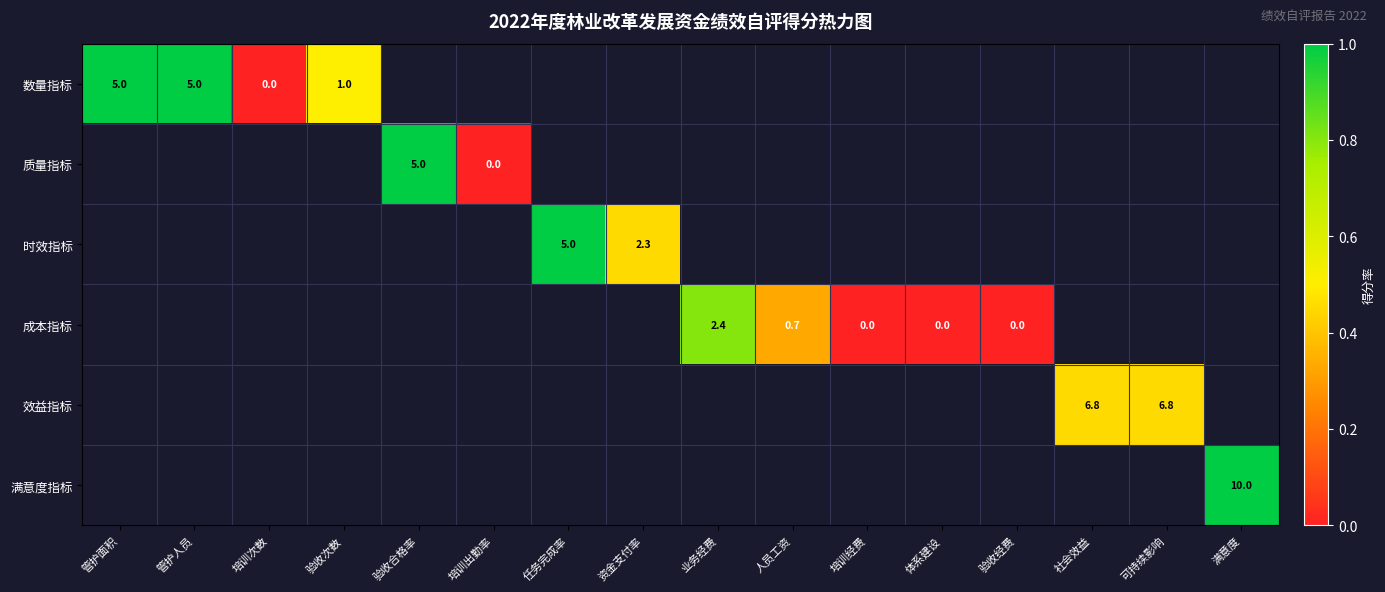

Which label corresponds to the largest value in the chart?

管护面积